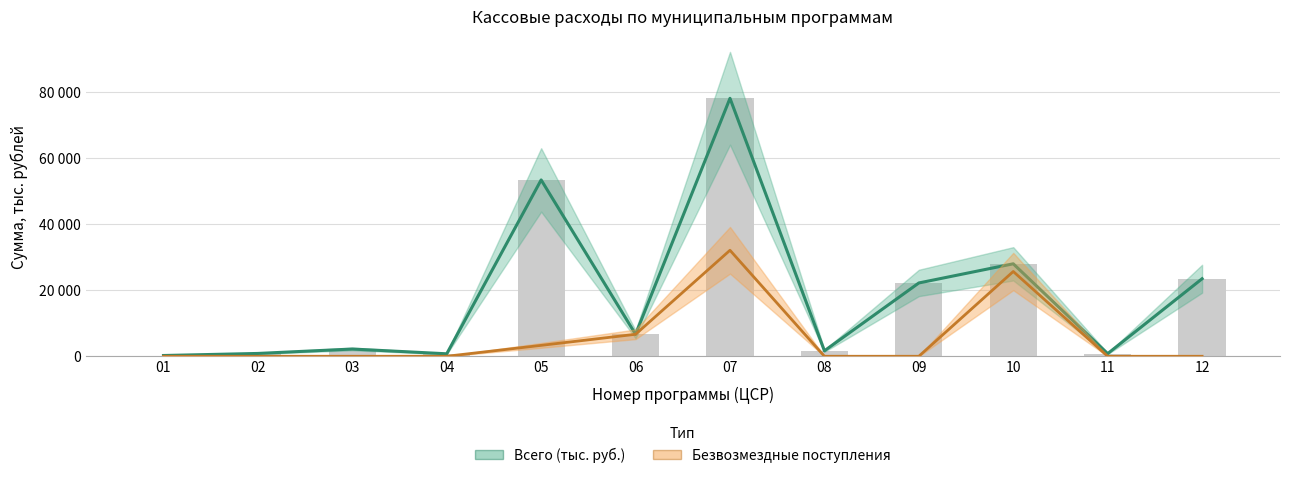

Are the bars horizontal?

No